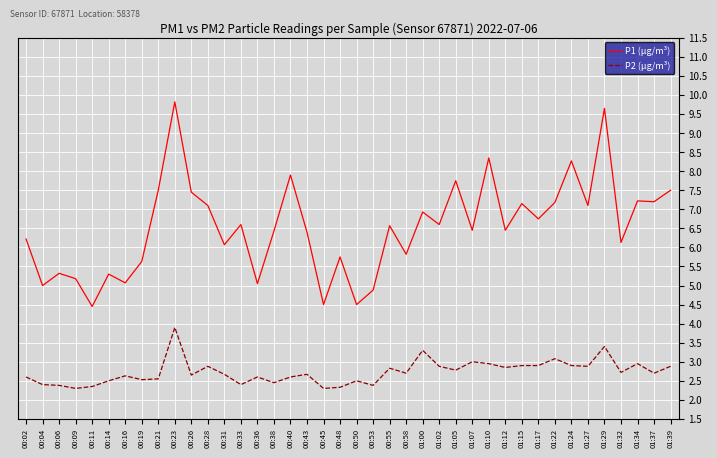

What is the total value across all series at 00:50?

7.0